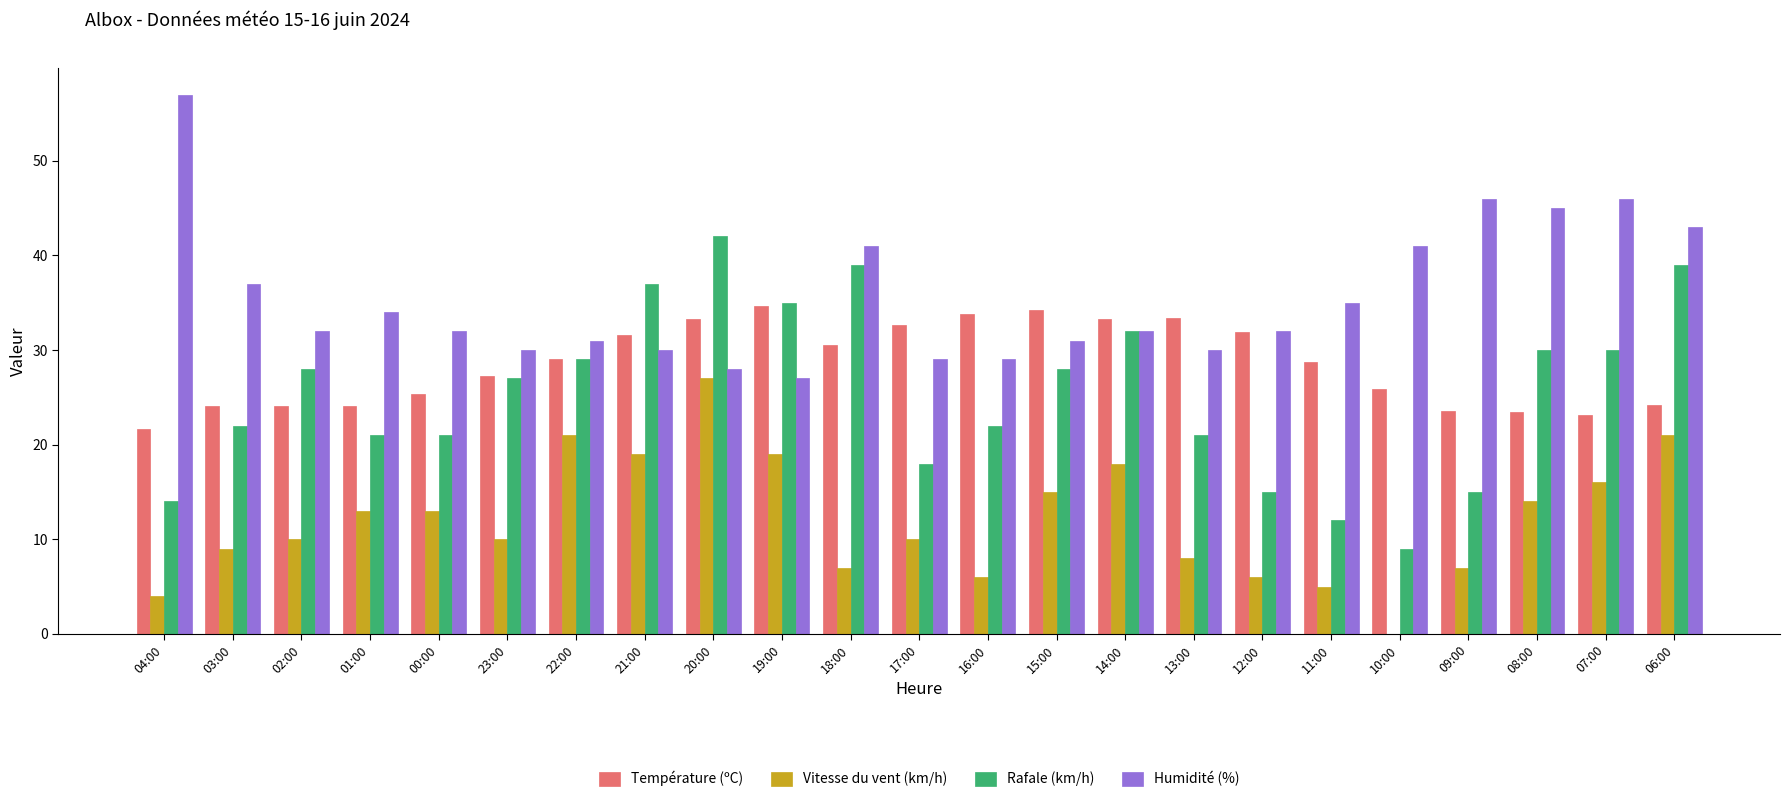

Is the value of Température (ºC) at 21:00 greater than the value of Humidité (%) at 16:00?

Yes